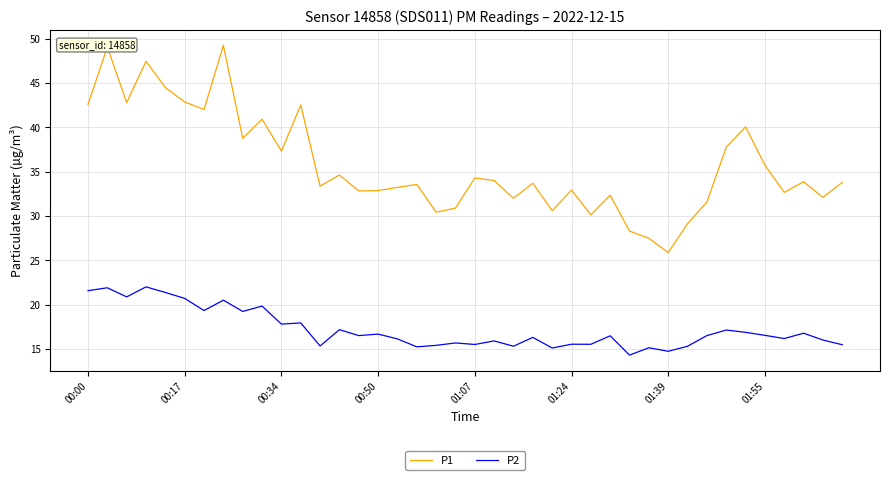

Which series has the largest range (max minus min)?

P1